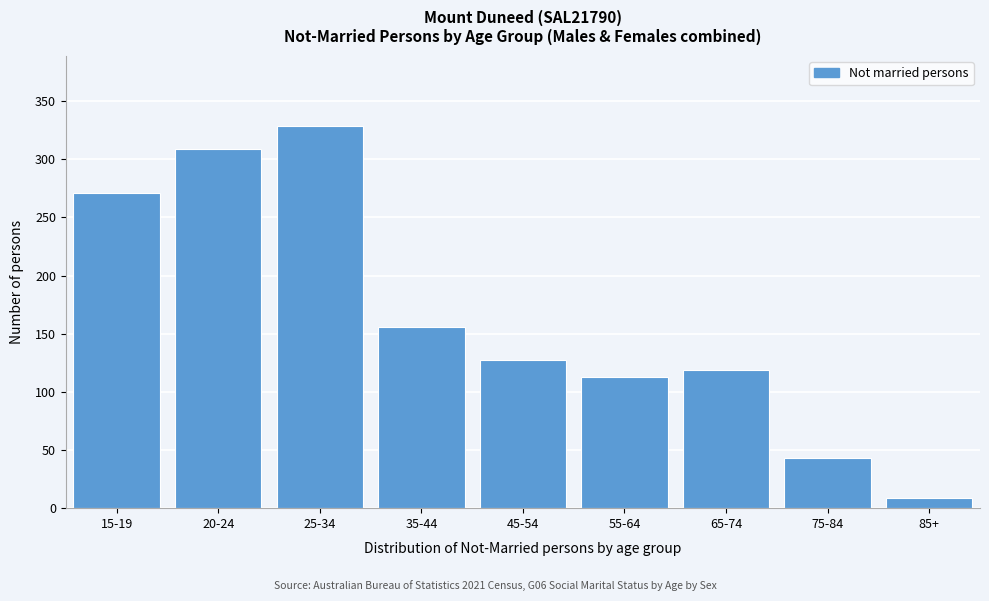

Reading left to right, list all the values displayed in this chart.

15-19=271	20-24=309	25-34=329	35-44=156	45-54=127	55-64=113	65-74=119	75-84=43	85+=9